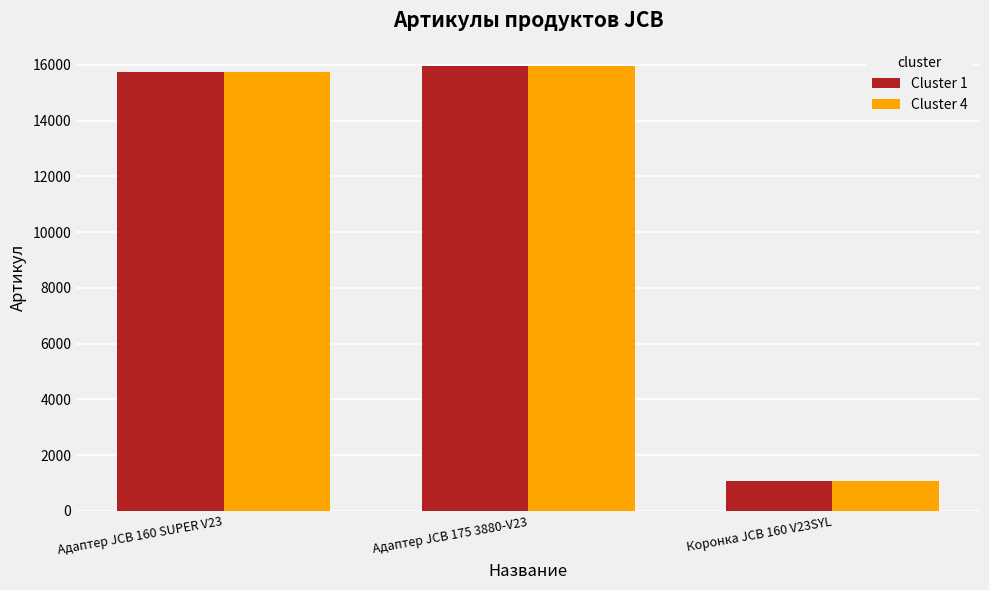

What is the value of the Cluster 4 bar at the 3rd from the left?

1080